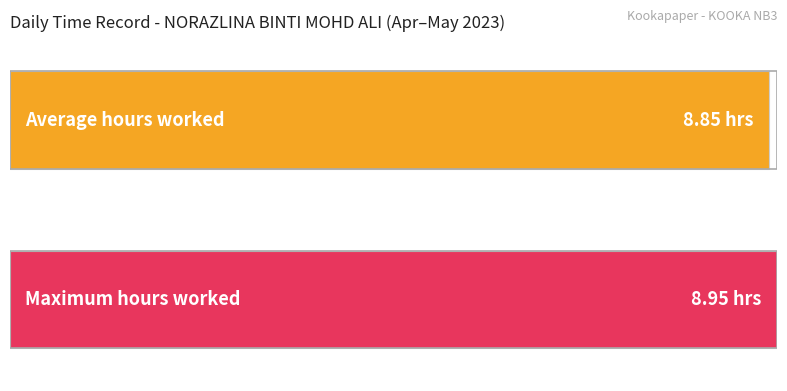

What is the maximum value shown in the chart?

8.9